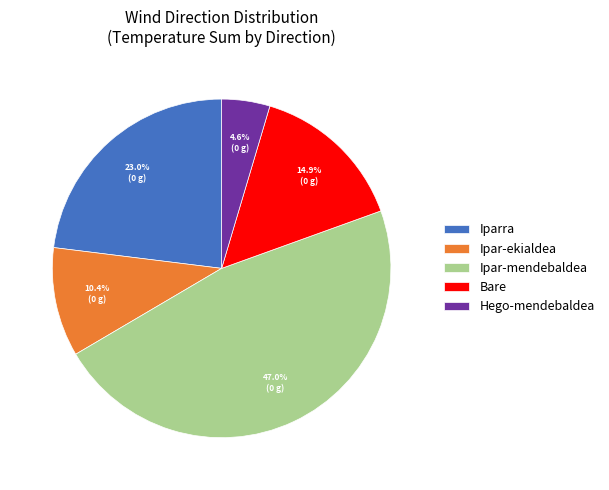

Which slice is the largest?

Ipar-mendebaldea